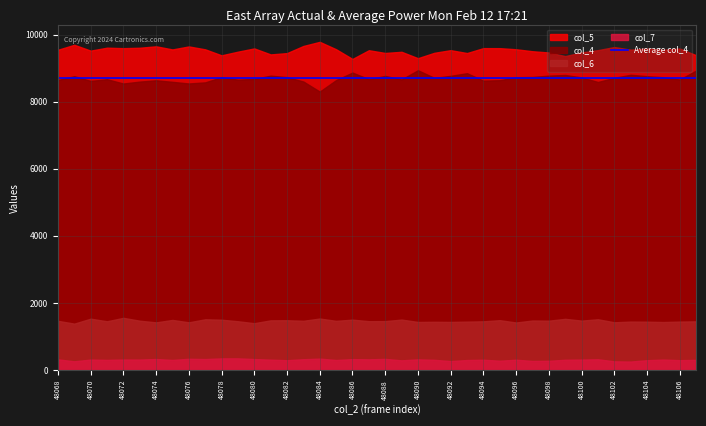

How many series are shown in this chart?

4